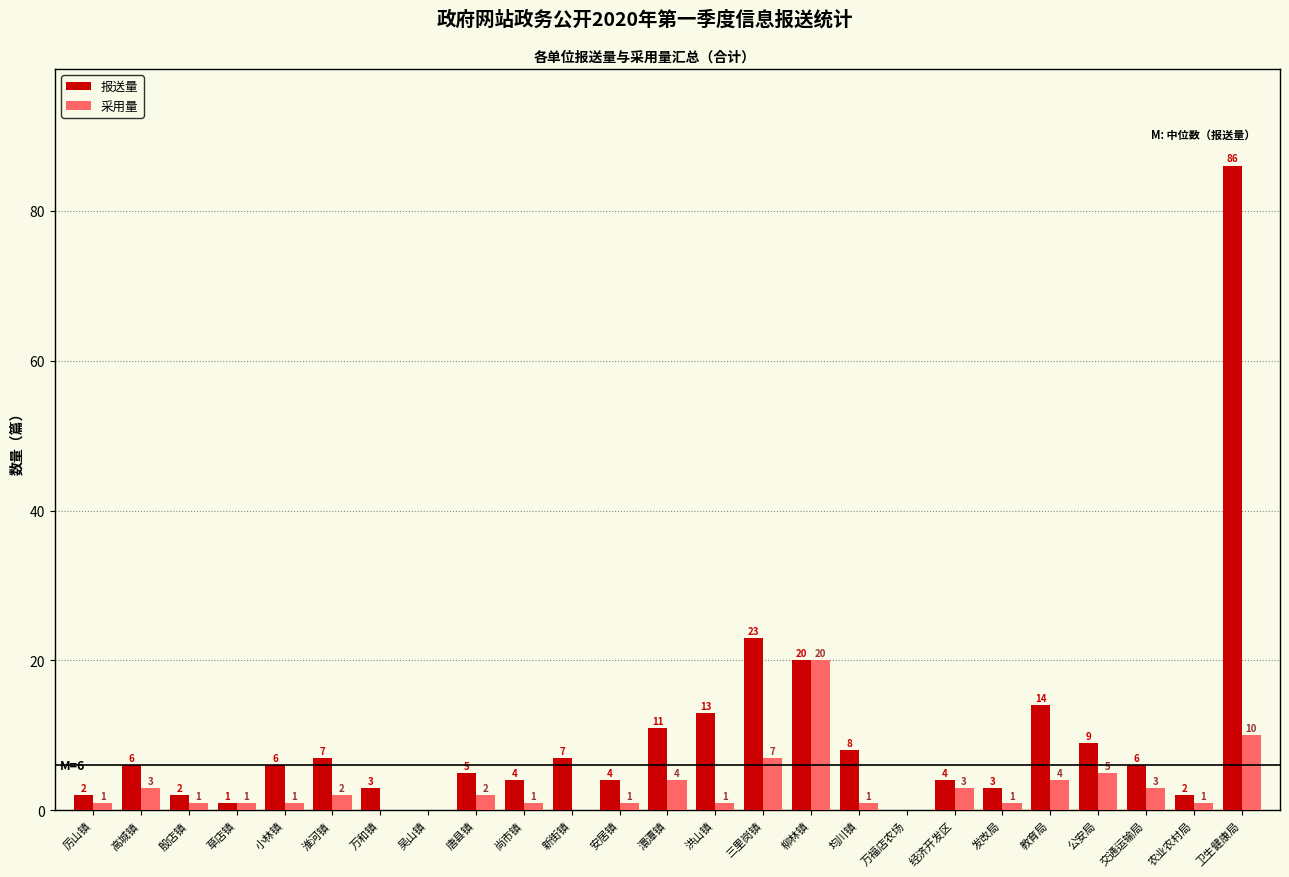

What is the sum of the 报送量 values at 万和镇 and 新街镇?

10